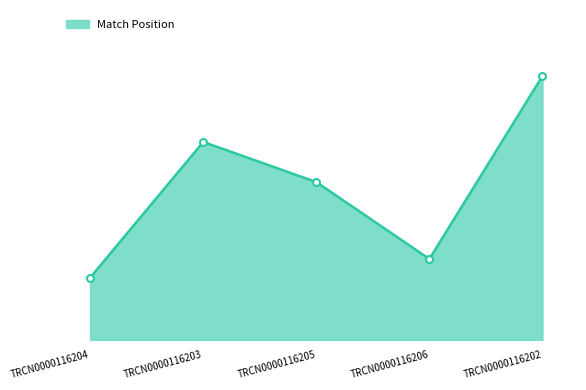

Reading left to right, extract all data points from this chart.

TRCN0000116204=352	TRCN0000116203=1119	TRCN0000116205=892	TRCN0000116206=457	TRCN0000116202=1492